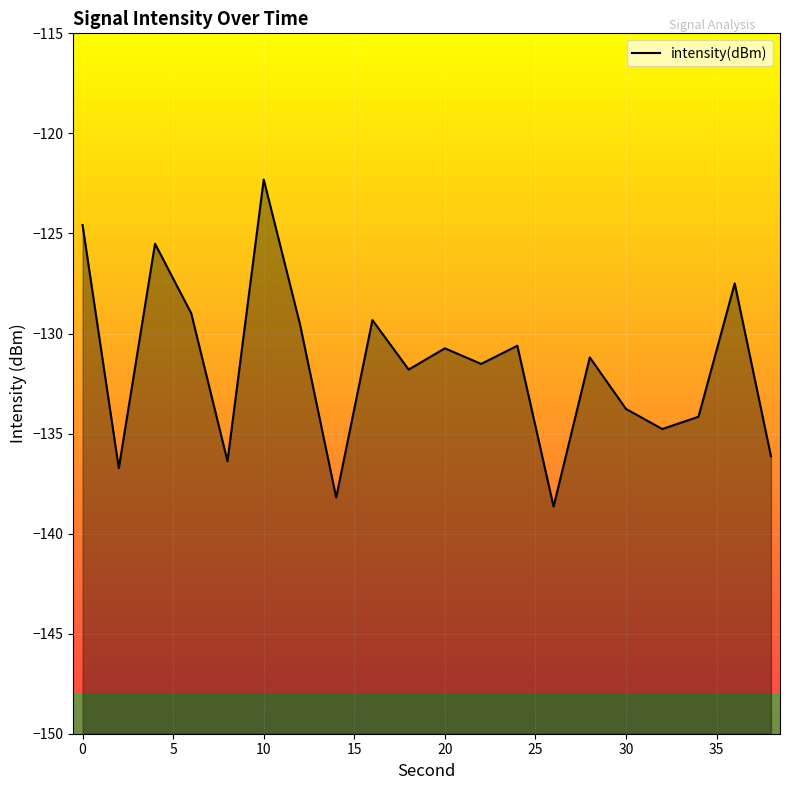

What is the difference between the maximum and minimum values?

16.3